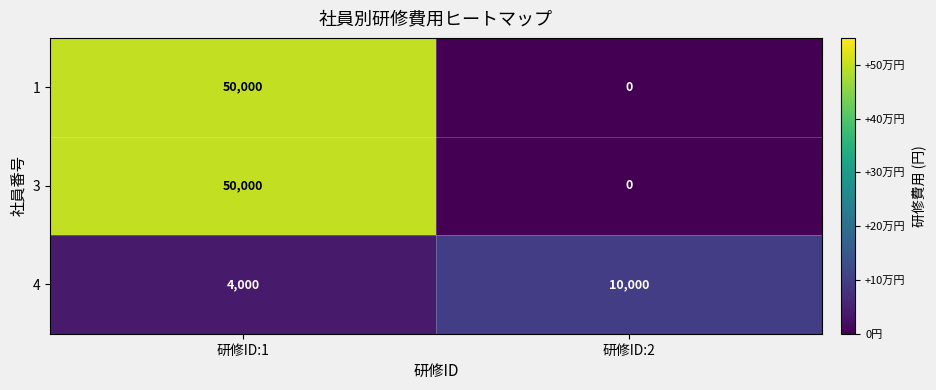

Reading left to right, what are all the values shown in this chart?

1: 研修ID:1=50000	研修ID:2=0
3: 研修ID:1=50000	研修ID:2=0
4: 研修ID:1=4000	研修ID:2=10000